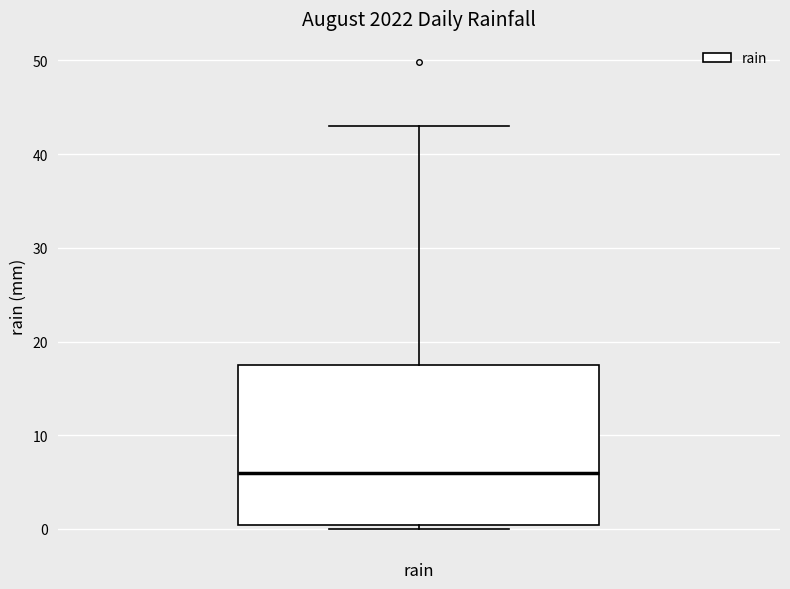

Where is the upper edge of the box for rain on the y-axis? The values are not printed on the chart, so give them approximately, as read against the axis.

18